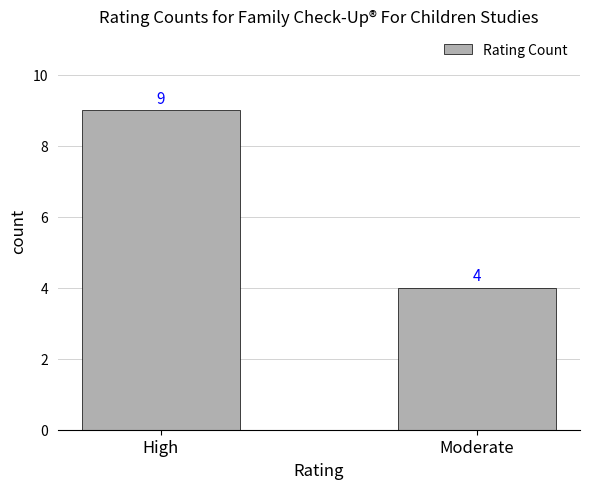

What is the difference between the maximum and minimum values?

5